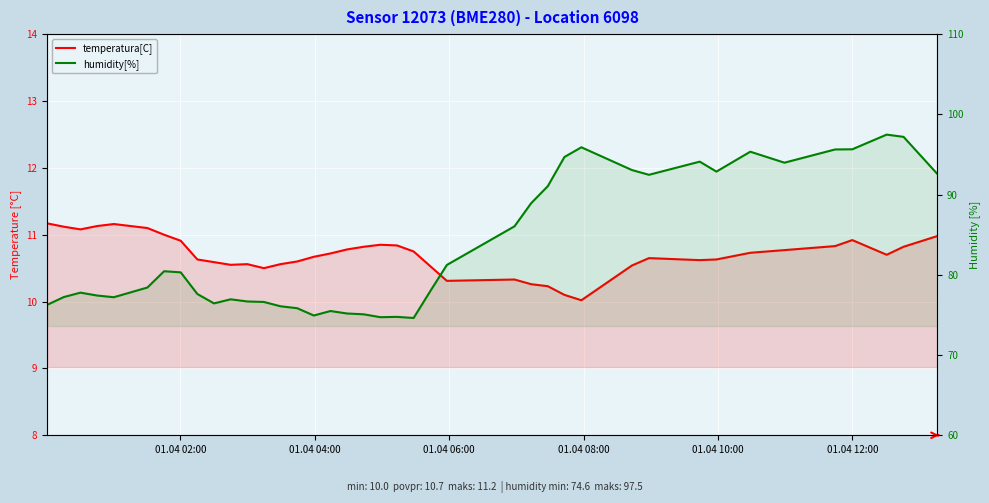

How many lines are shown in the chart?

2